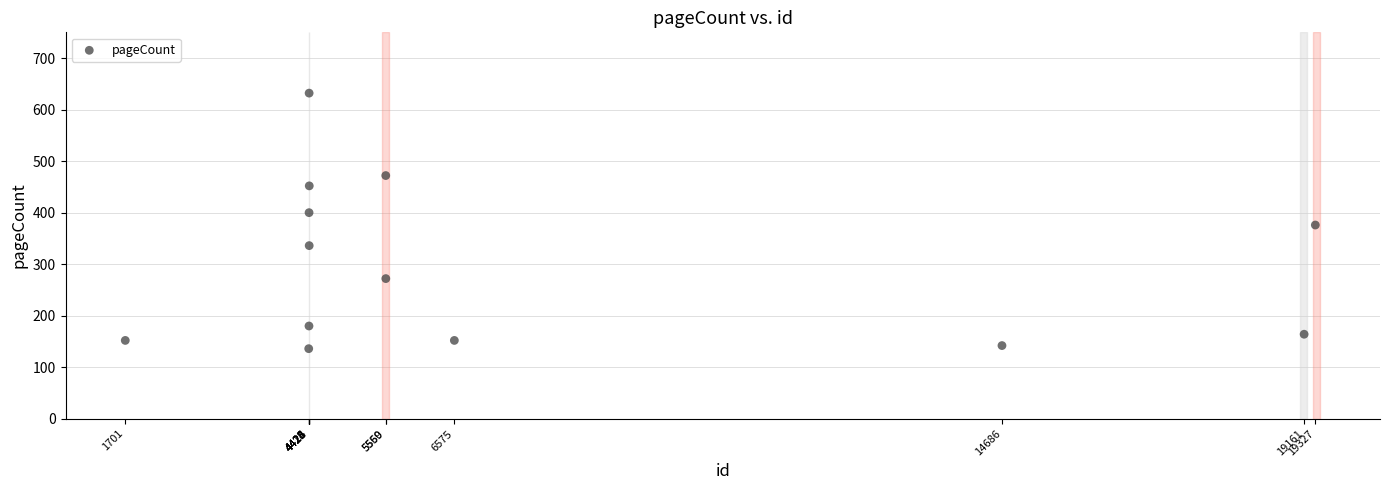

What is the range of X values (max minus min)?

17626